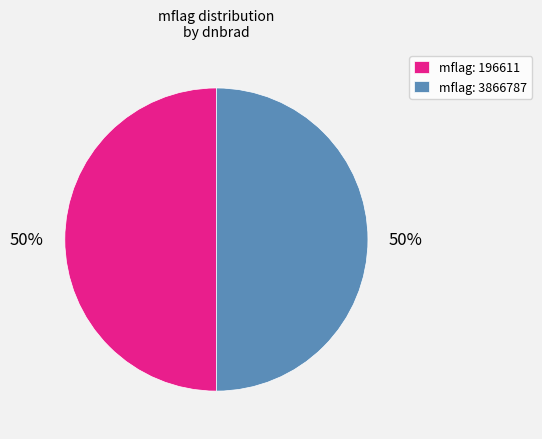

Combined, do mflag: 196611 and mflag: 3866787 account for over 50%?

Yes